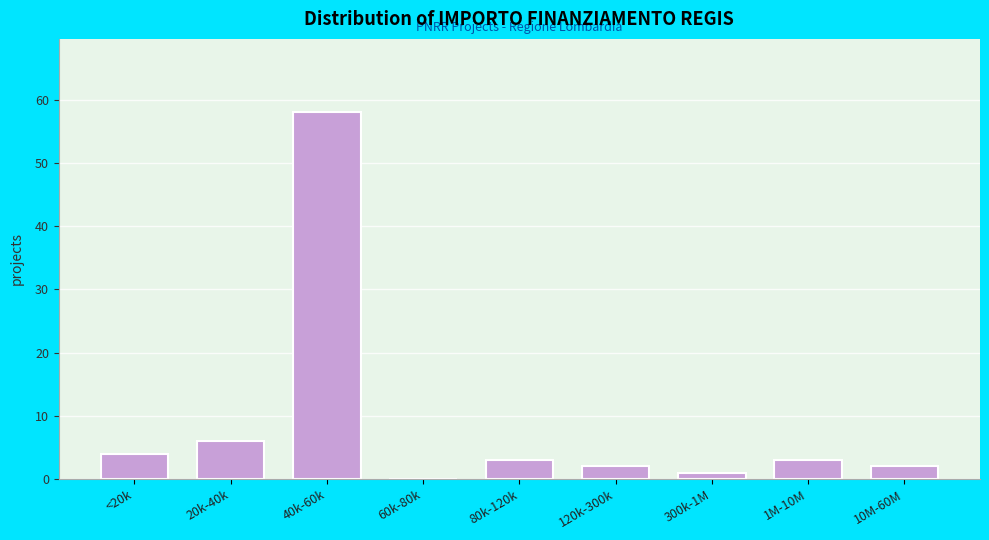

At which label is the value closest to 29?

20k-40k